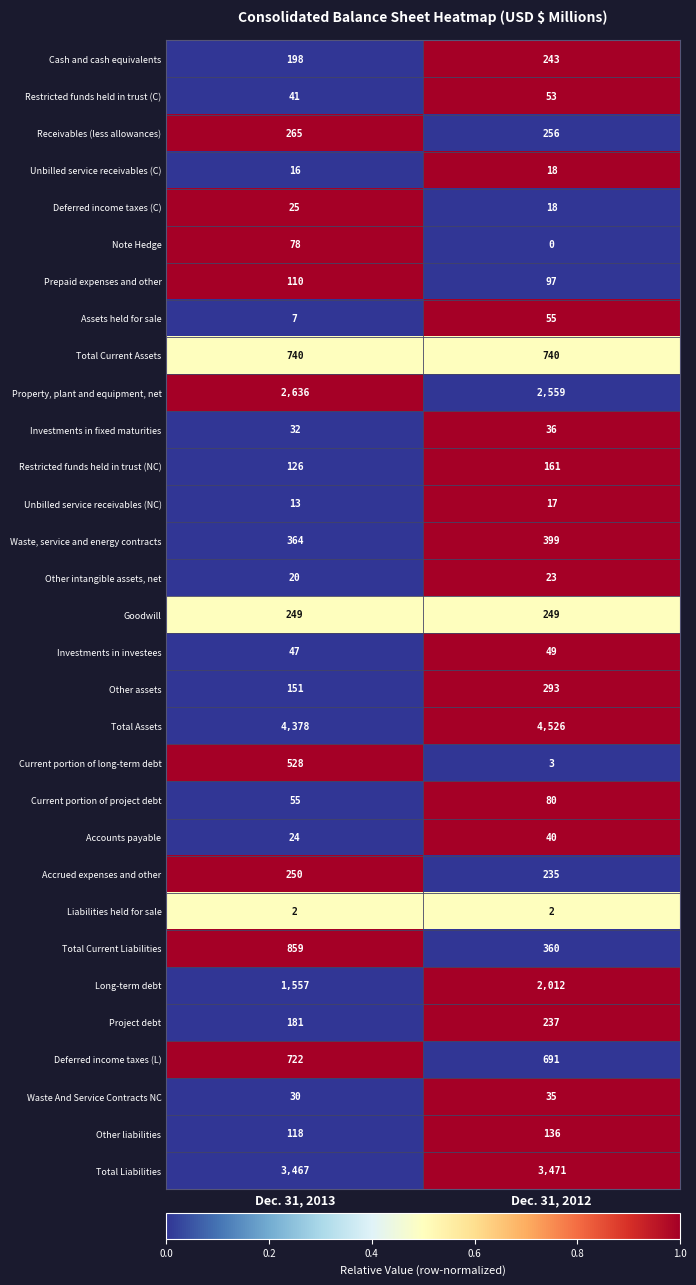

What value does the Other assets series have at Dec. 31, 2013, to the nearest 10?

150